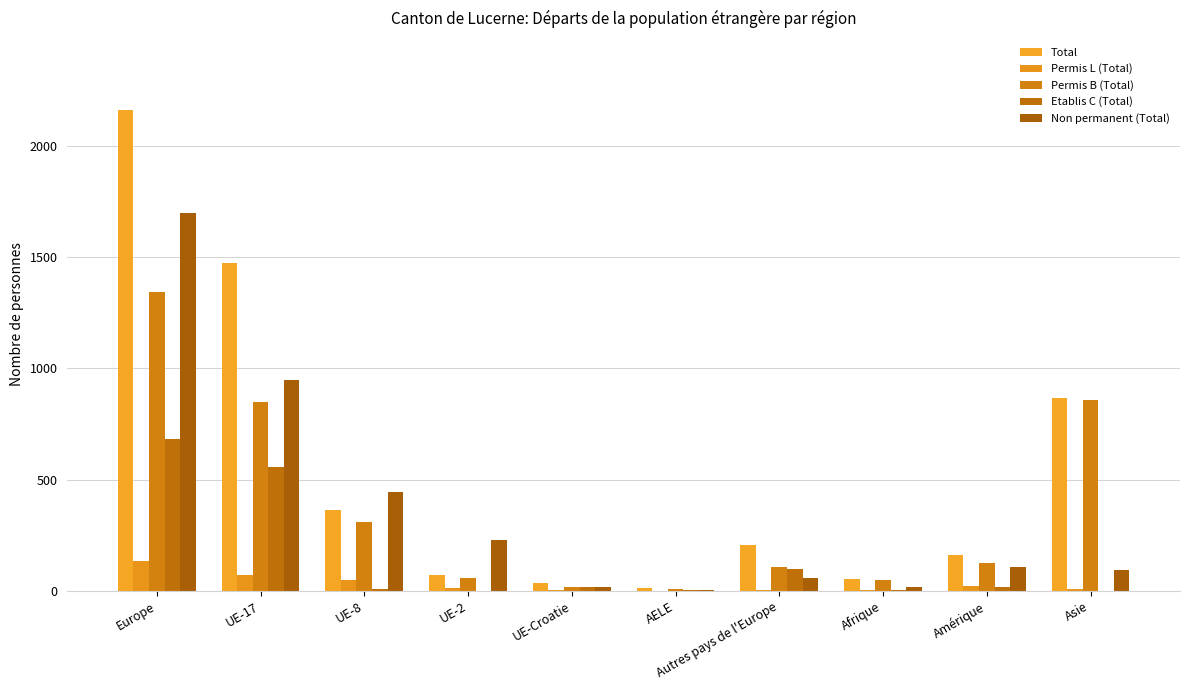

What position from the right is Europe?

10